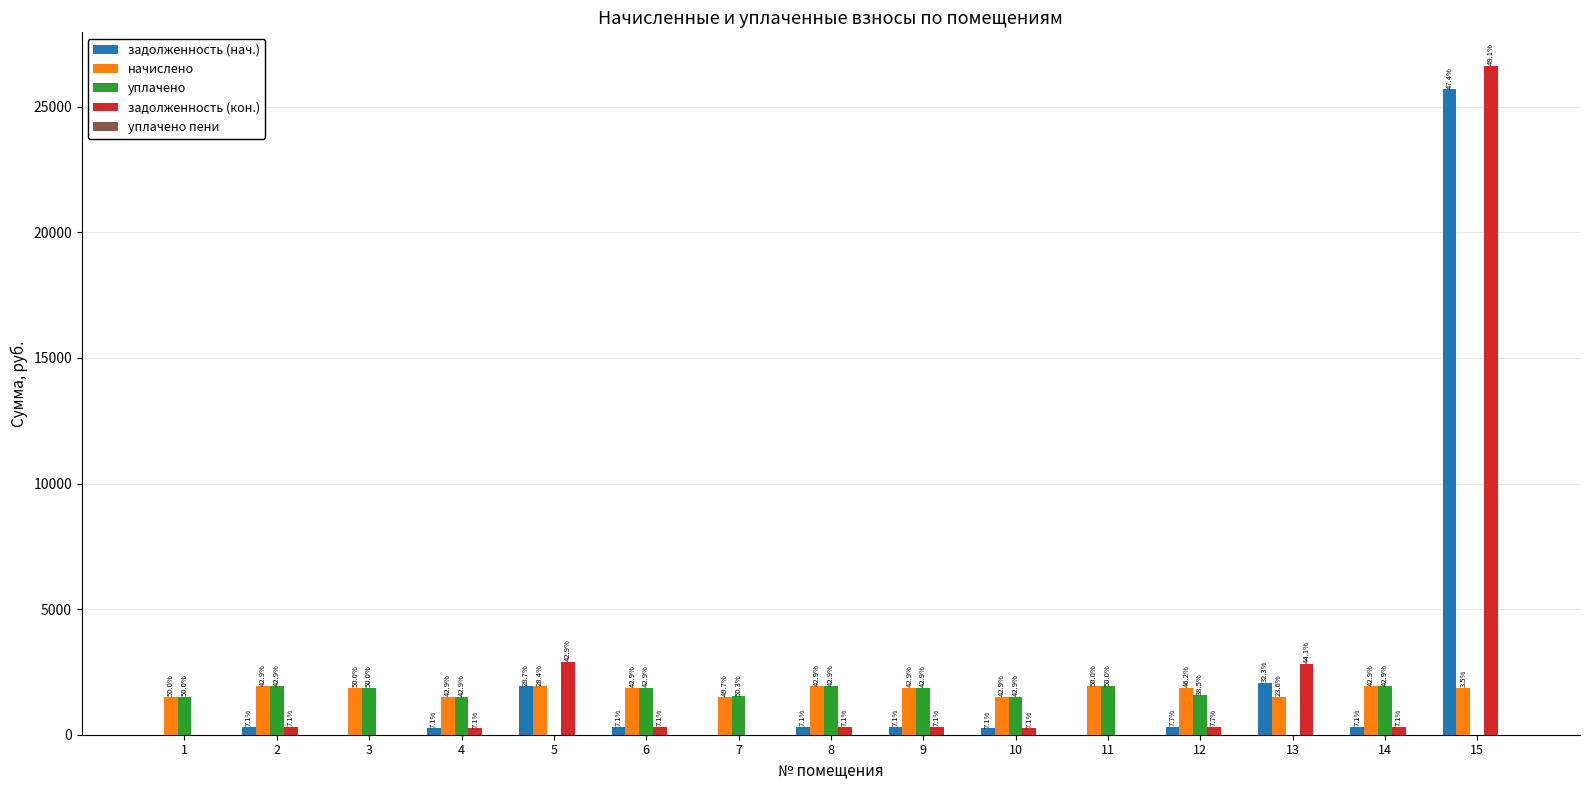

What is the difference between the second highest and second lowest values in the задолженность (кон.) series?

2905.5